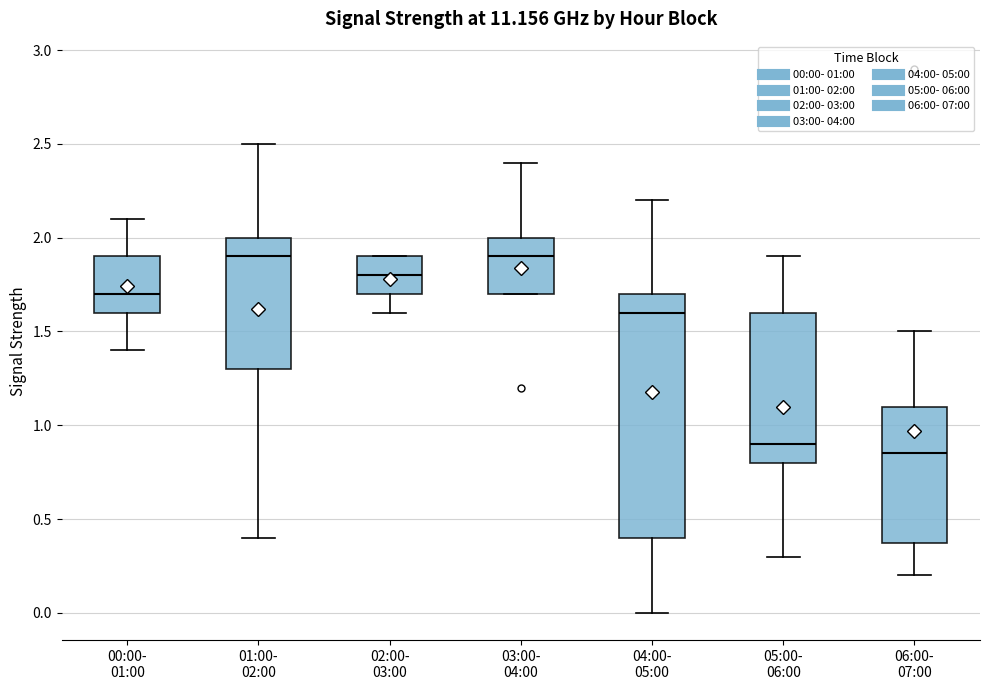

Where does the upper whisker of the box for 00:00- 01:00 end on the y-axis? The values are not printed on the chart, so give them approximately, as read against the axis.

2.10